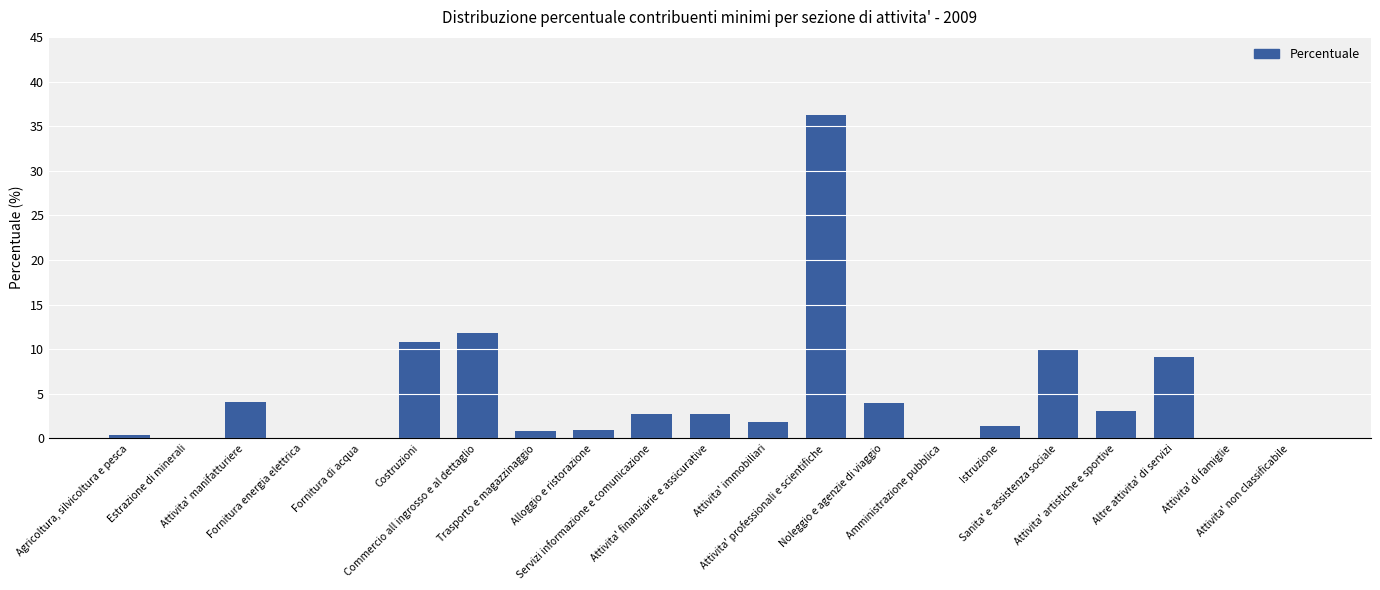

Count the number of categories in the chart.

21